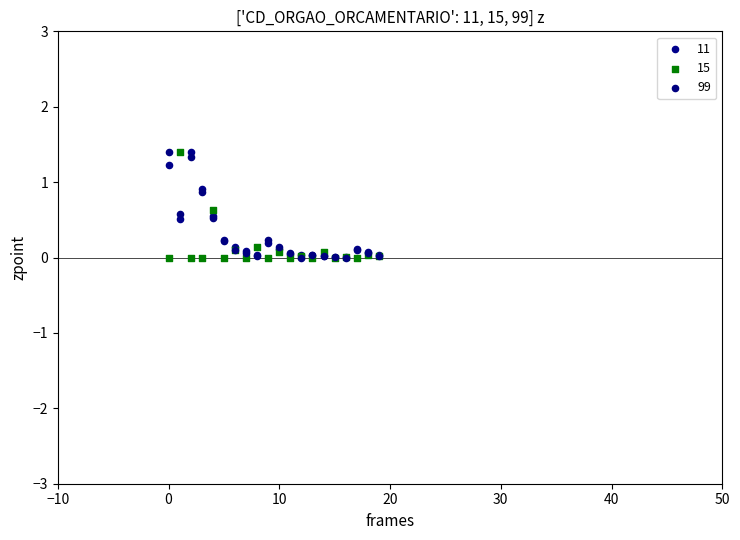

What are all the series names shown in the legend?

11, 15, 99